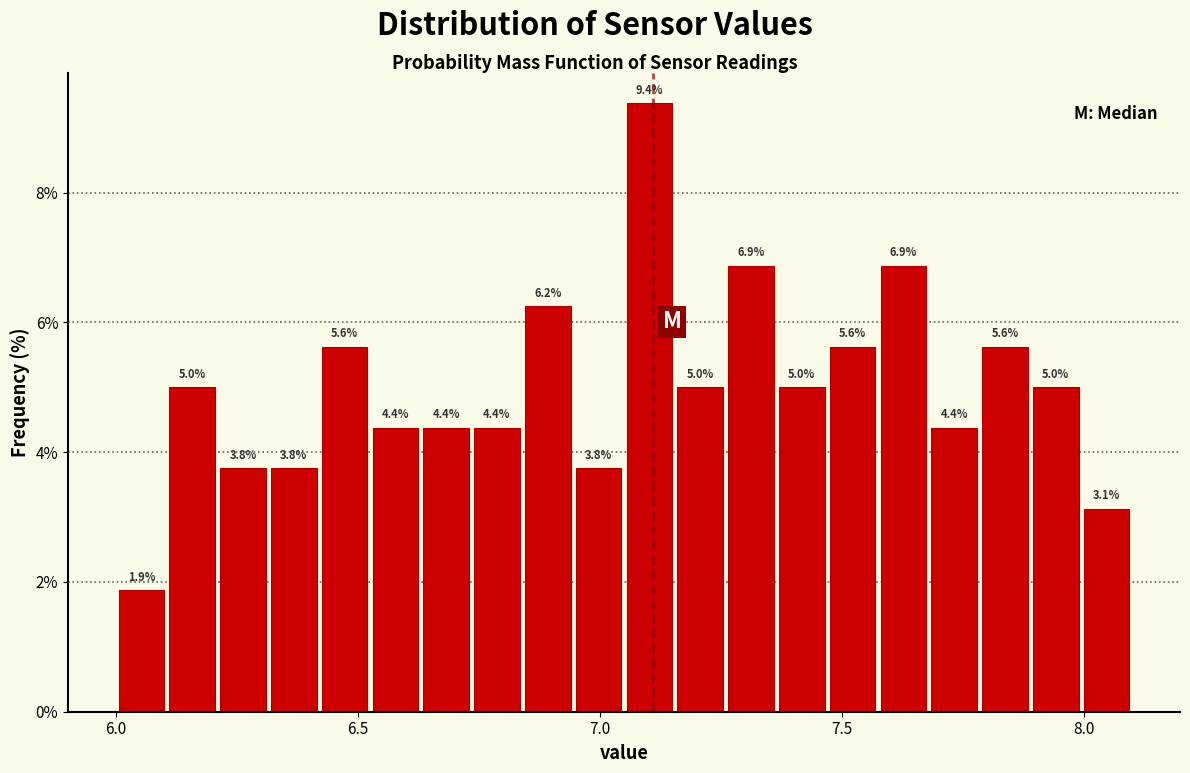

Read against the x-axis, roughly where is the centre of the tallest bar?

7.10